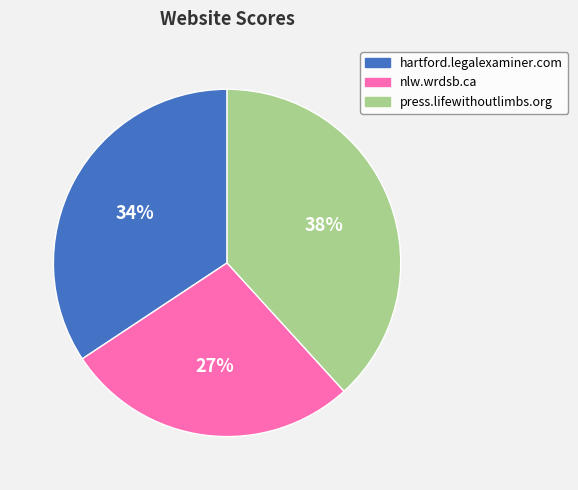

Does press.lifewithoutlimbs.org account for over 50% of the chart?

No